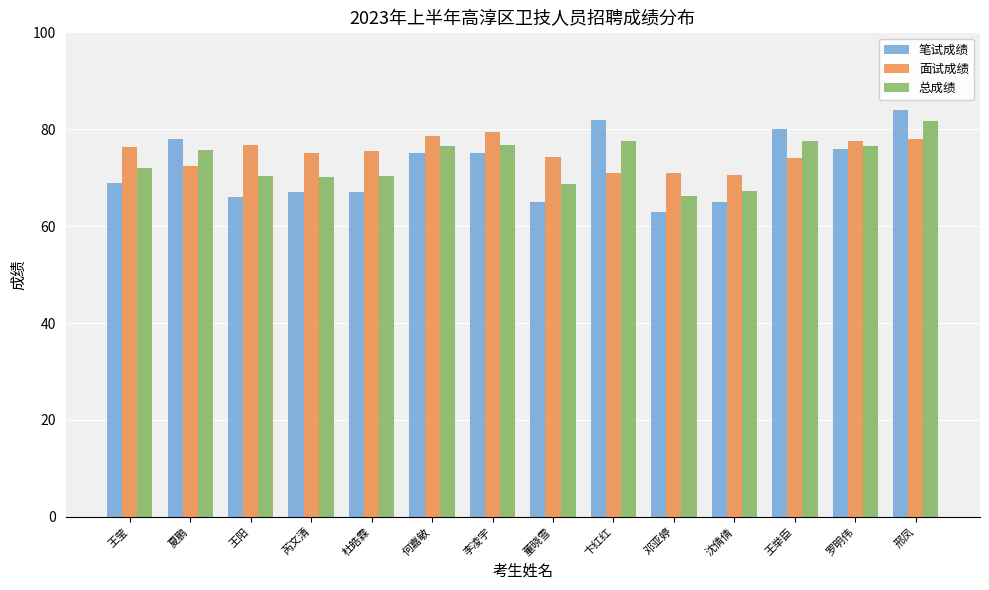

How many bars are there in each group?

3